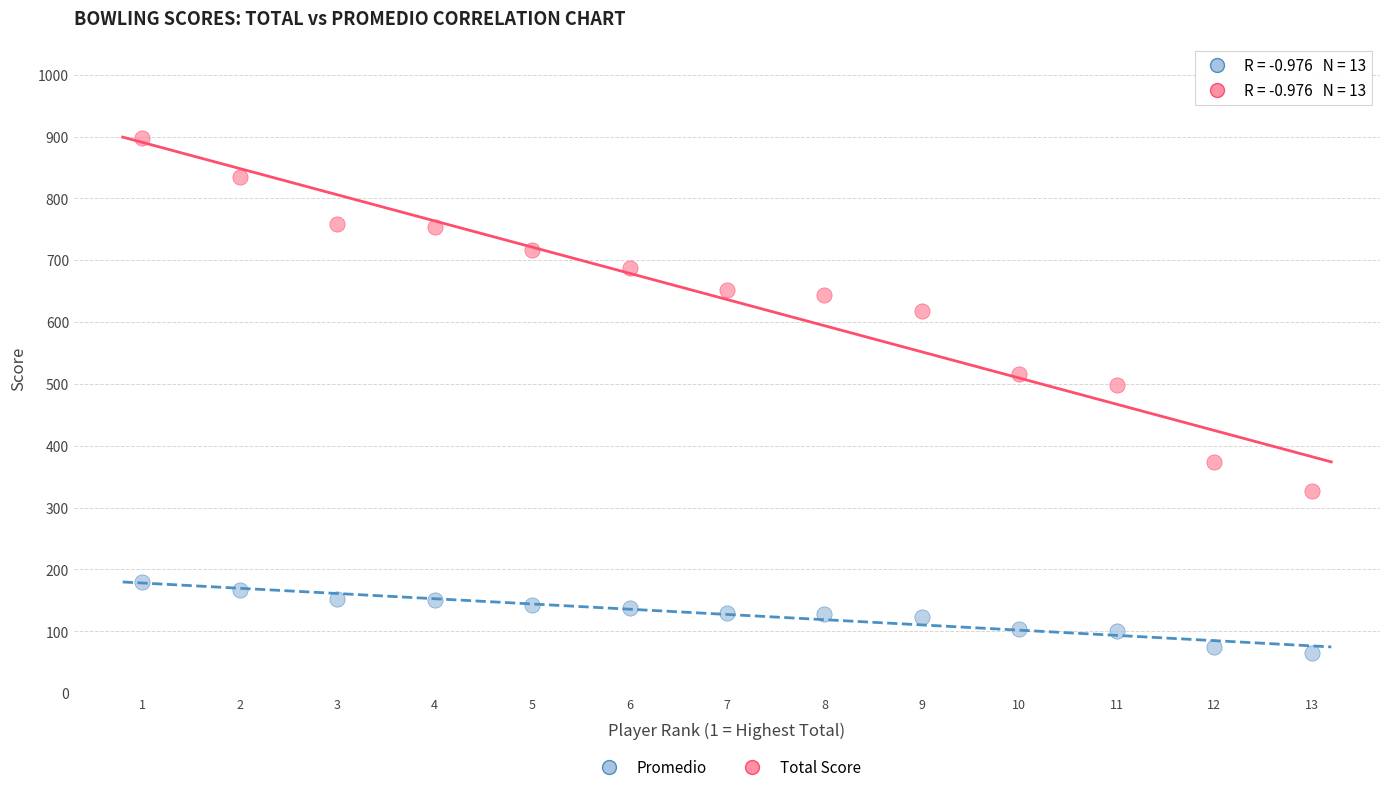

Across all series, what Y value is closest to 481?

499.0